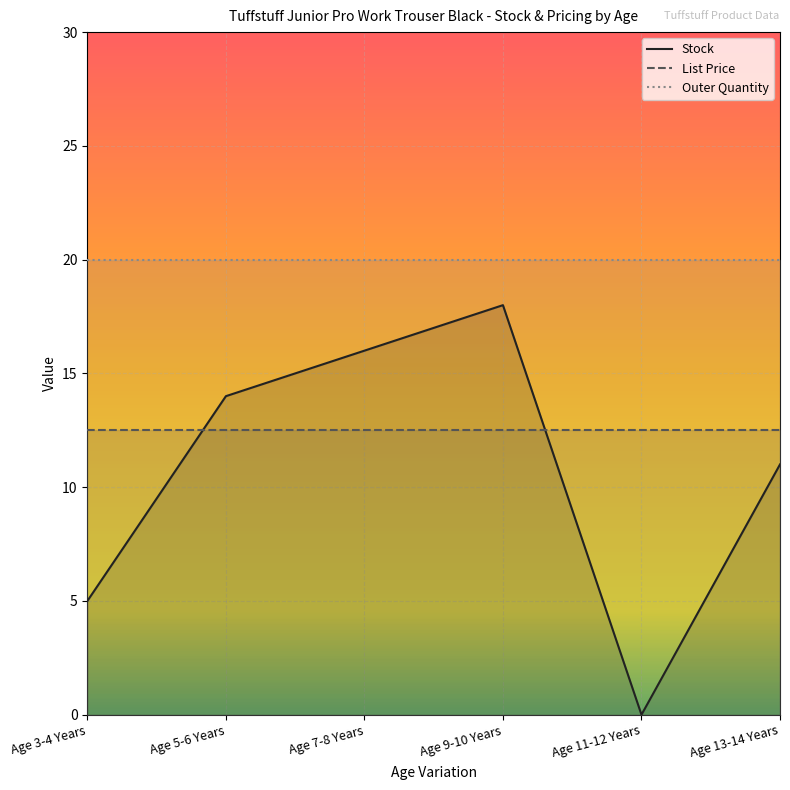

The Stock series shows 14.0 at Age 5-6 Years. True or false?

True